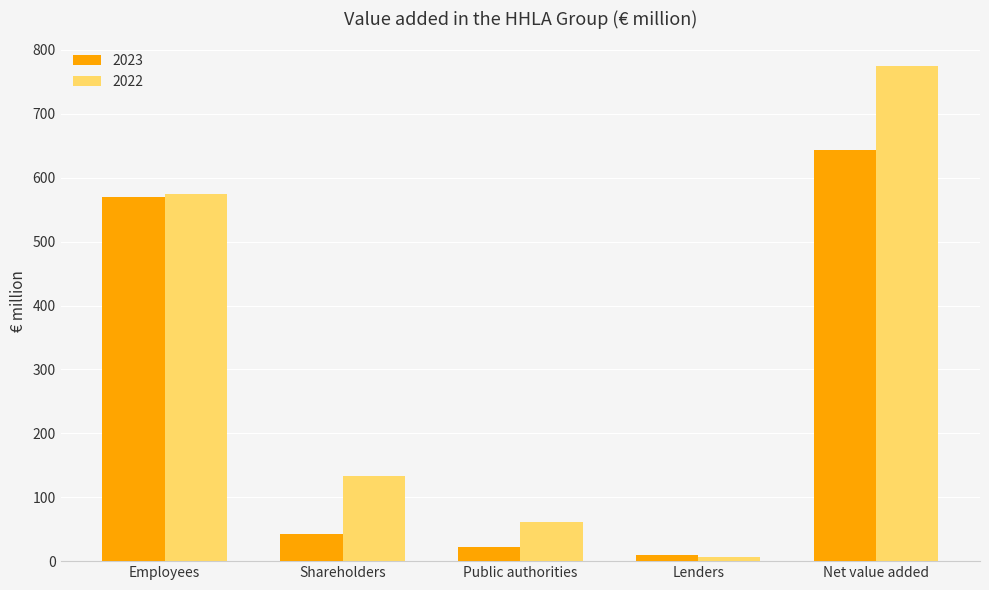

Rank the series by their maximum value, from lowest to highest.

2023, 2022